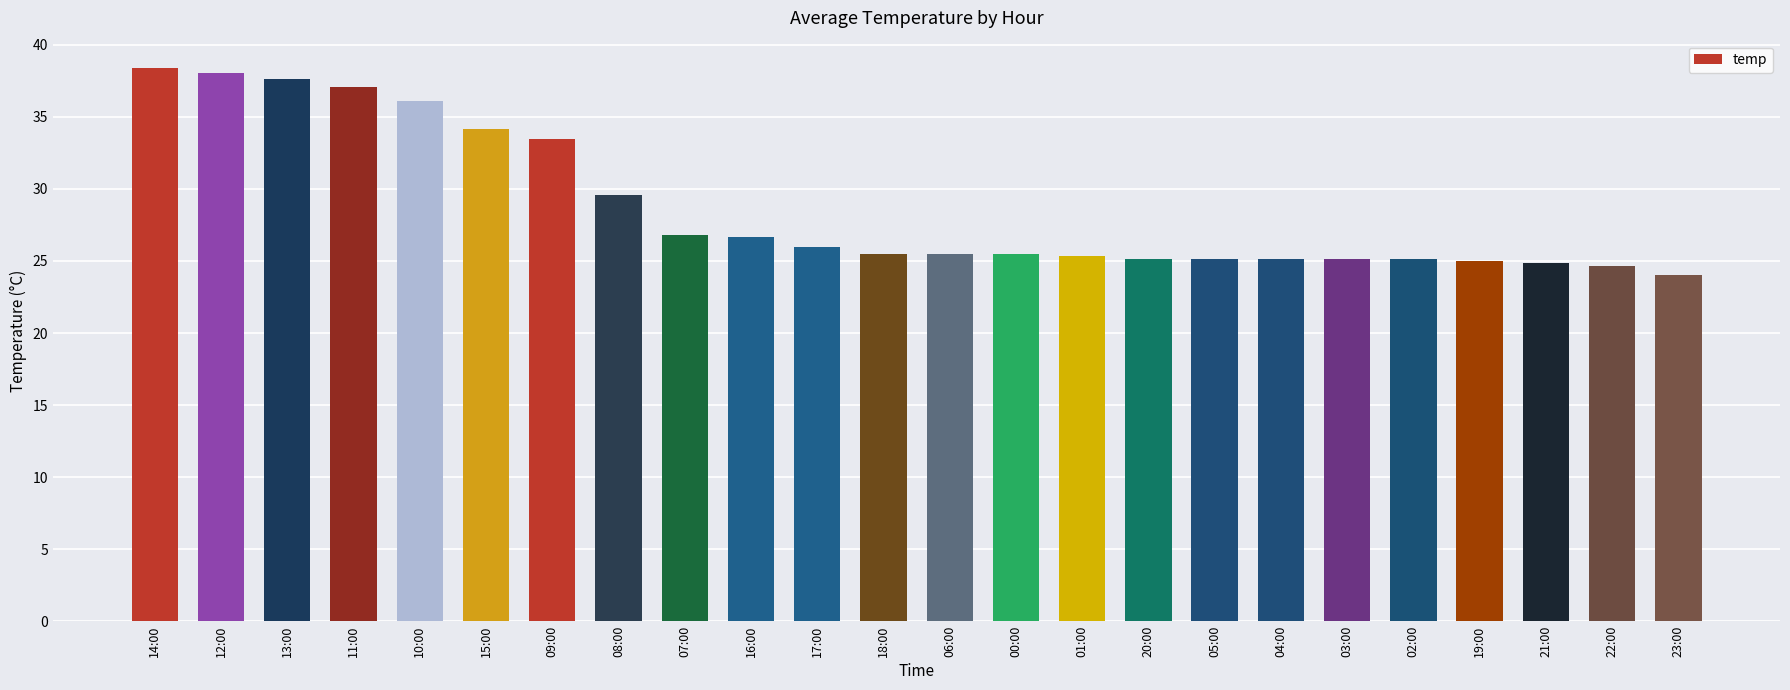

Approximately how many times larger is the value at 11:00 compared to 04:00?

1.5